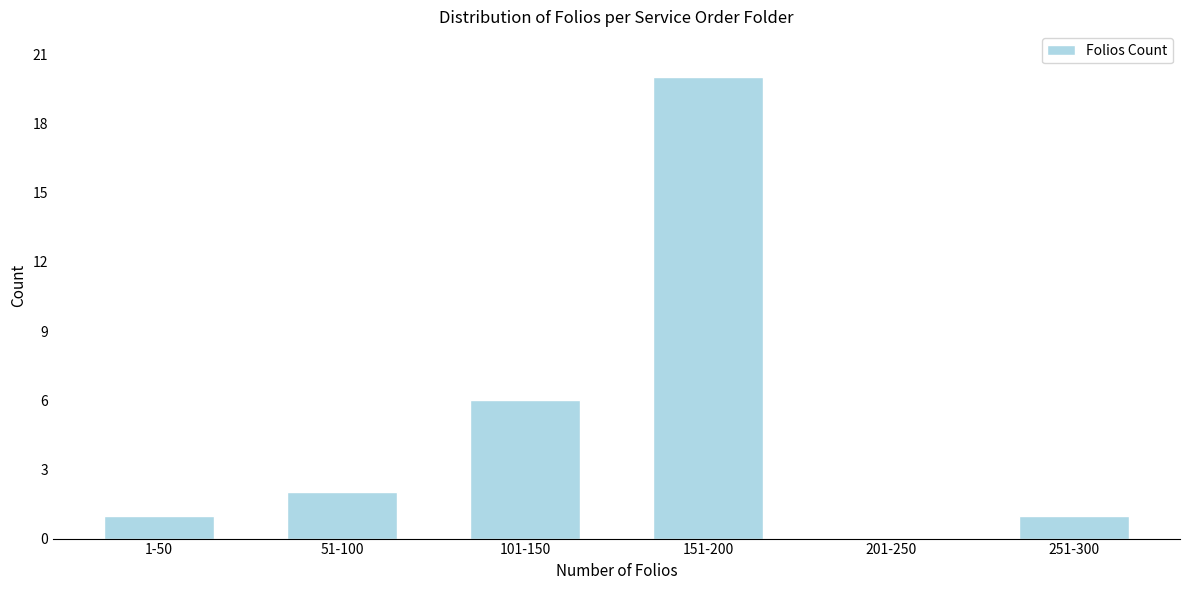

Reading right to left, what are all the values shown in this chart?

251-300=1	201-250=0	151-200=20	101-150=6	51-100=2	1-50=1